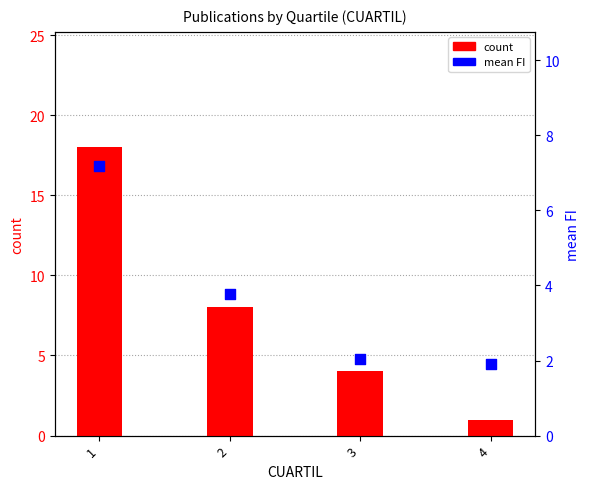

At which category is the sum across all series the highest?

1